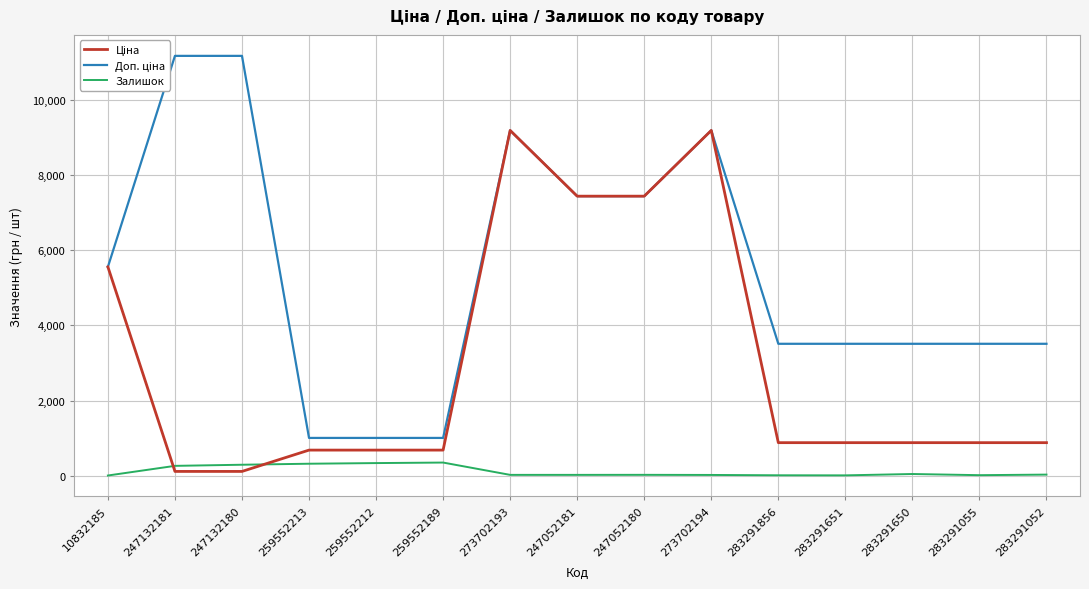

How many categories are shown in the chart?

15